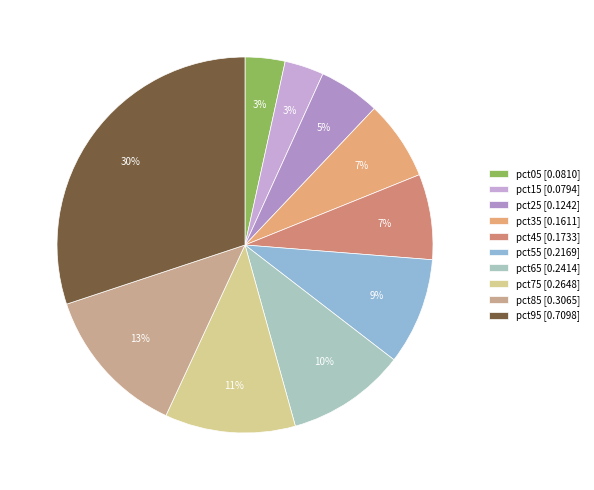

What percentage is the pct95 slice, to the nearest percent?

30%